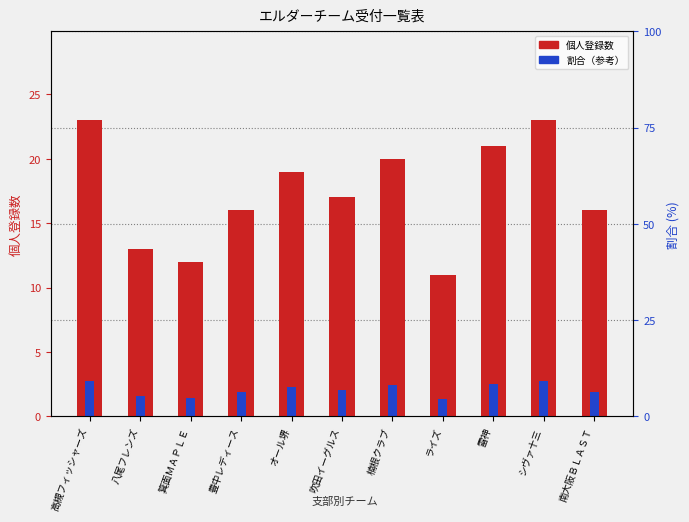

List the labels in order of 割合（参考） value, smallest first.

ライズ, 箕面ＭＡＰＬＥ, 八尾フレンズ, 豊中レディース, 南大阪ＢＬＡＳＴ, 吹田イーグルス, オール堺, 楠根クラブ, 雷神, 高槻フィッシャーズ, シヴァ十三